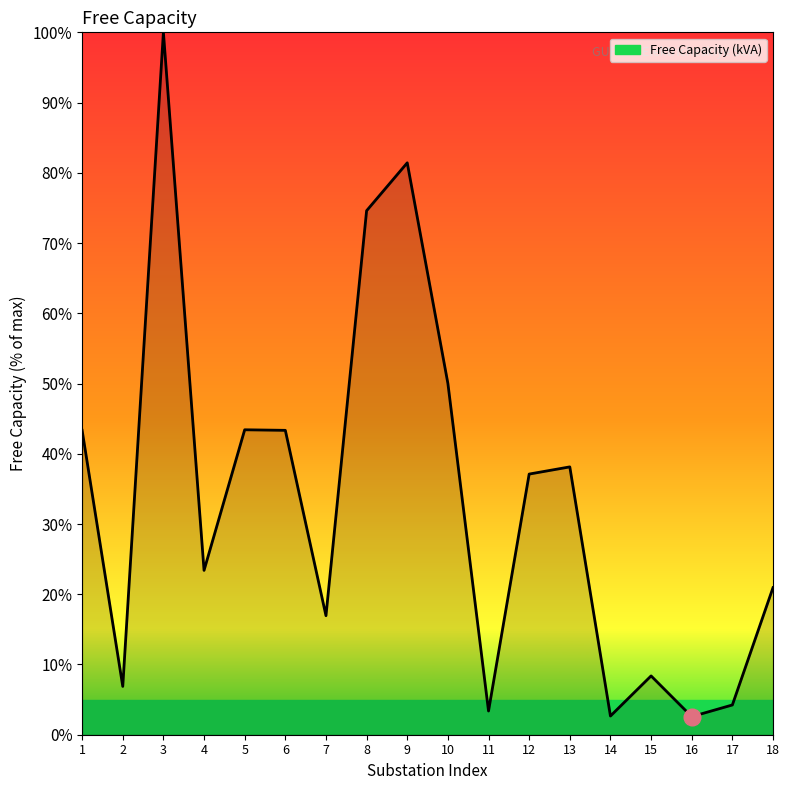

How many lines are shown in the chart?

1